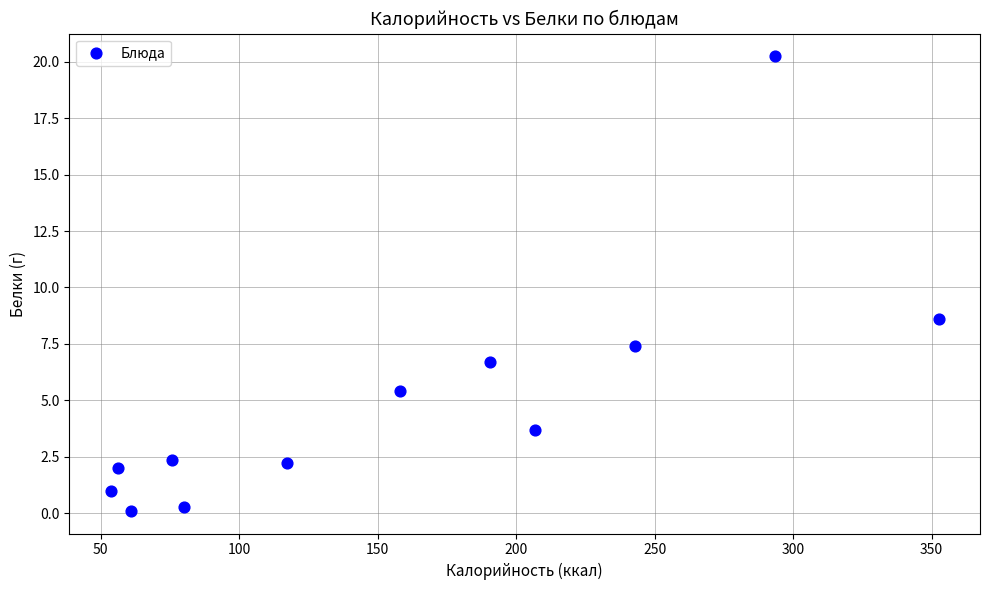

What is the range of X values (max minus min)?

298.9